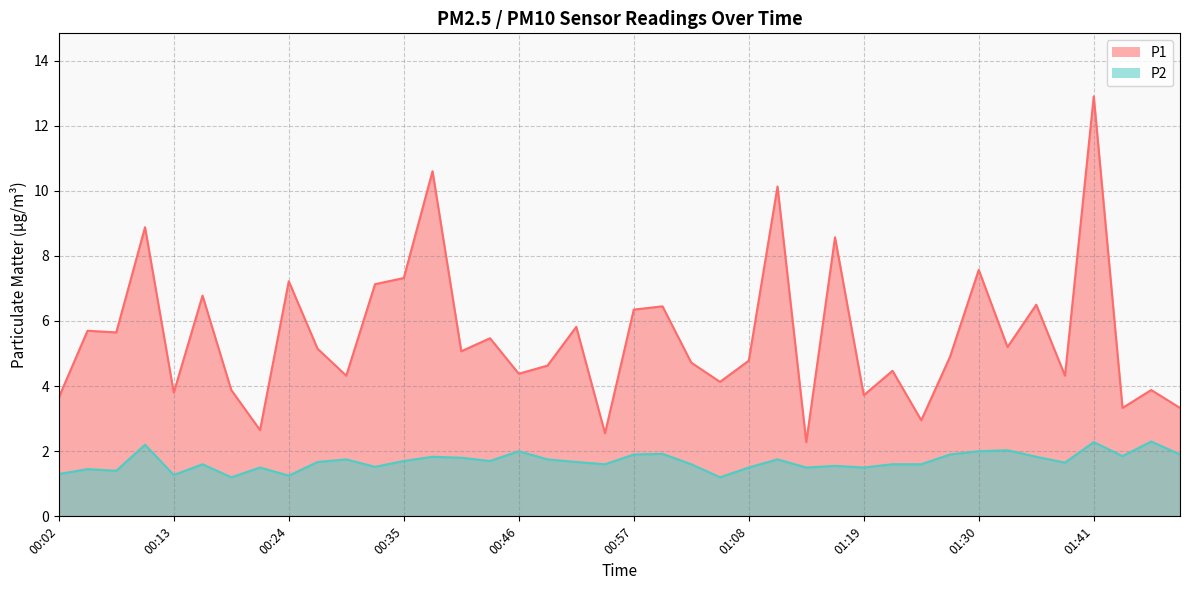

Does the chart display data point markers on the line(s)?

No